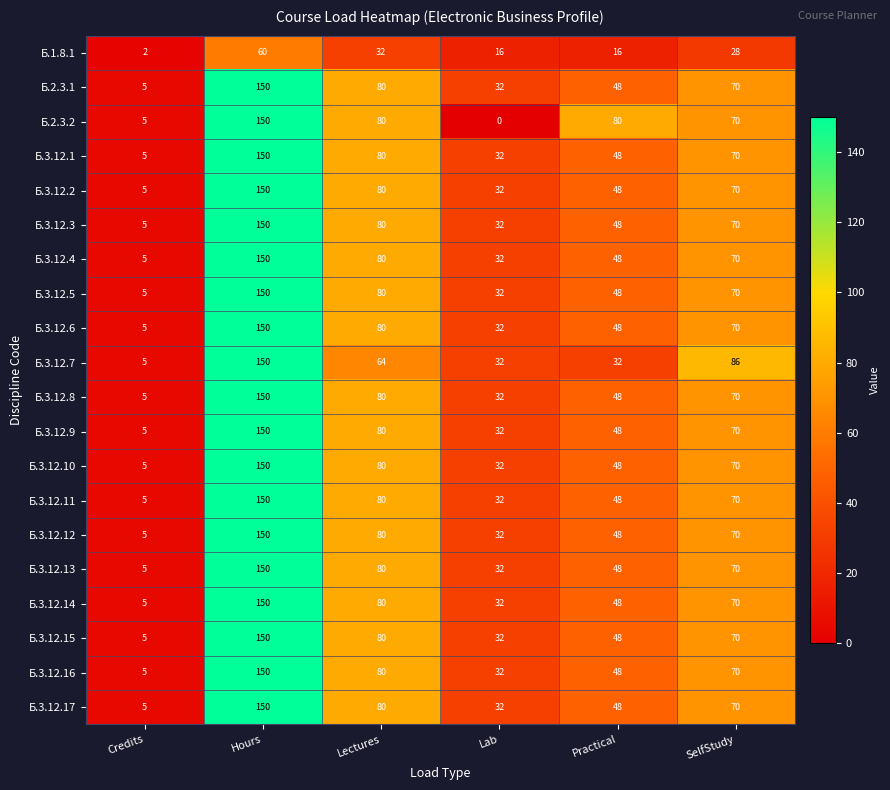

Which series changed the most between Practical and SelfStudy?

Б.3.12.7